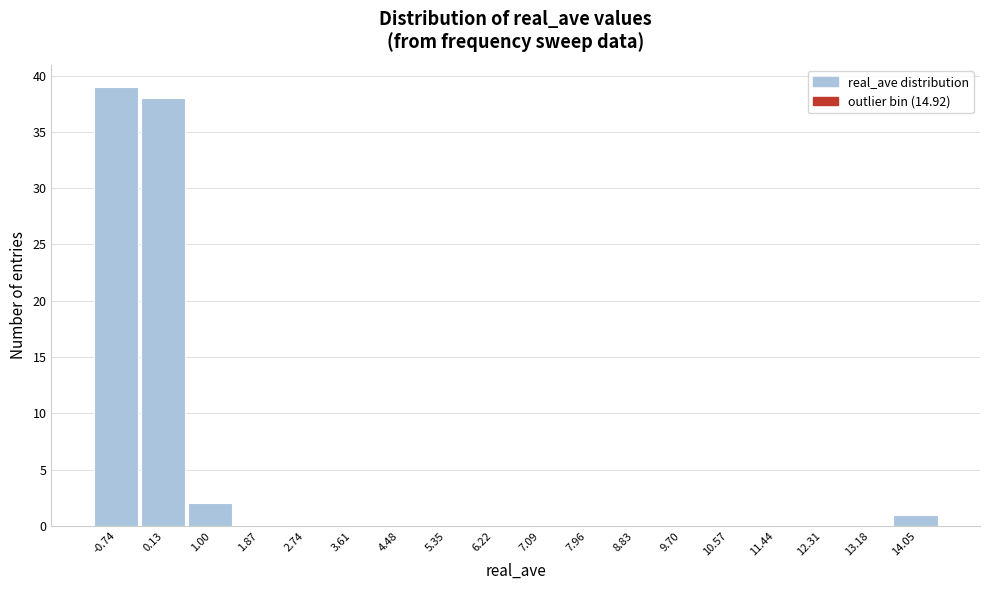

Reading right to left, transcribe all the data shown in this chart.

14.05=1	13.18=0	12.31=0	11.44=0	10.57=0	9.70=0	8.83=0	7.96=0	7.09=0	6.22=0	5.35=0	4.48=0	3.61=0	2.74=0	1.87=0	1.00=2	0.13=38	-0.74=39